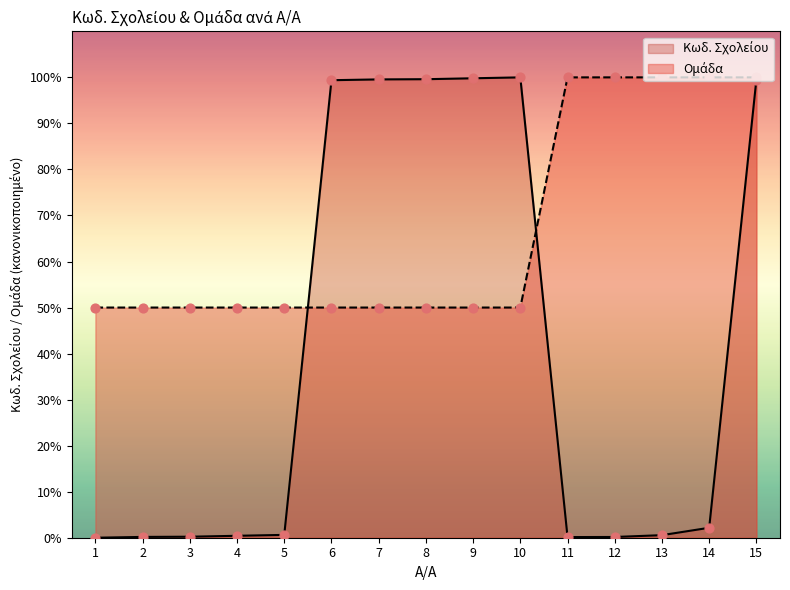

Which series has the largest total across all categories?

Ομάδα